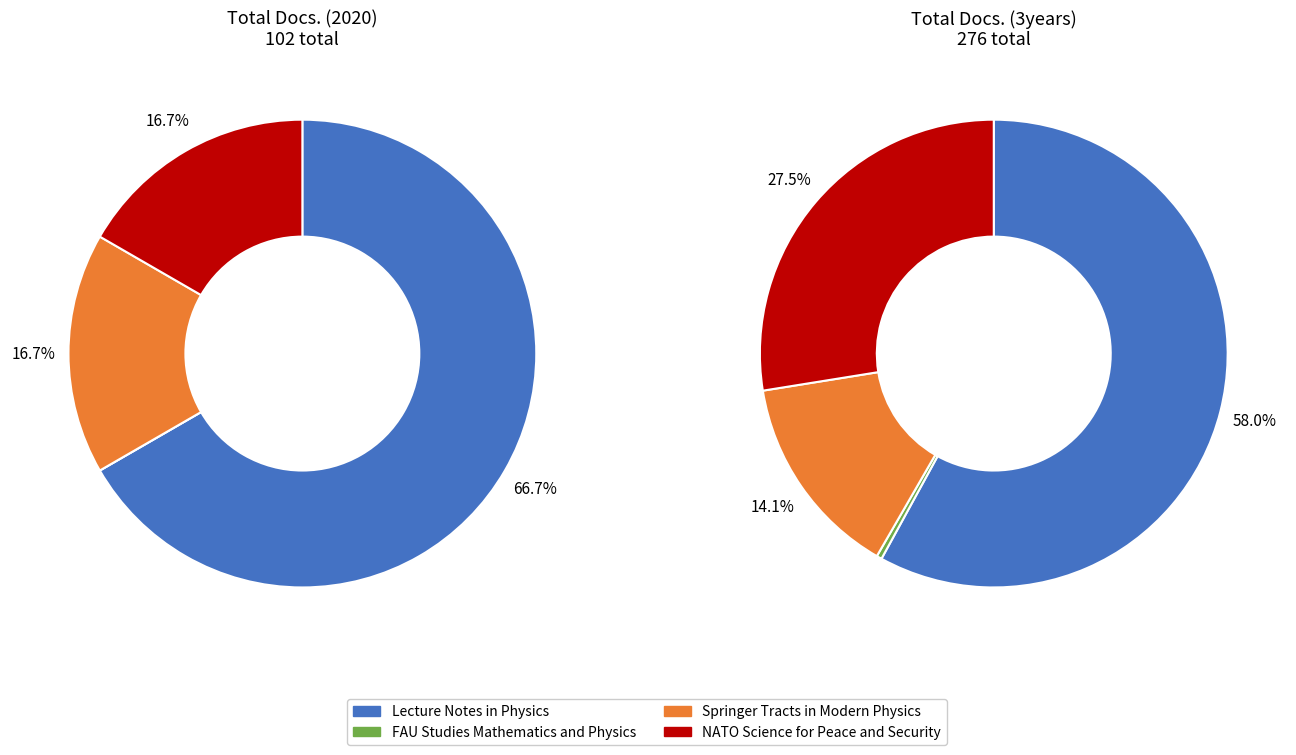

Is there a majority slice in this chart?

Yes